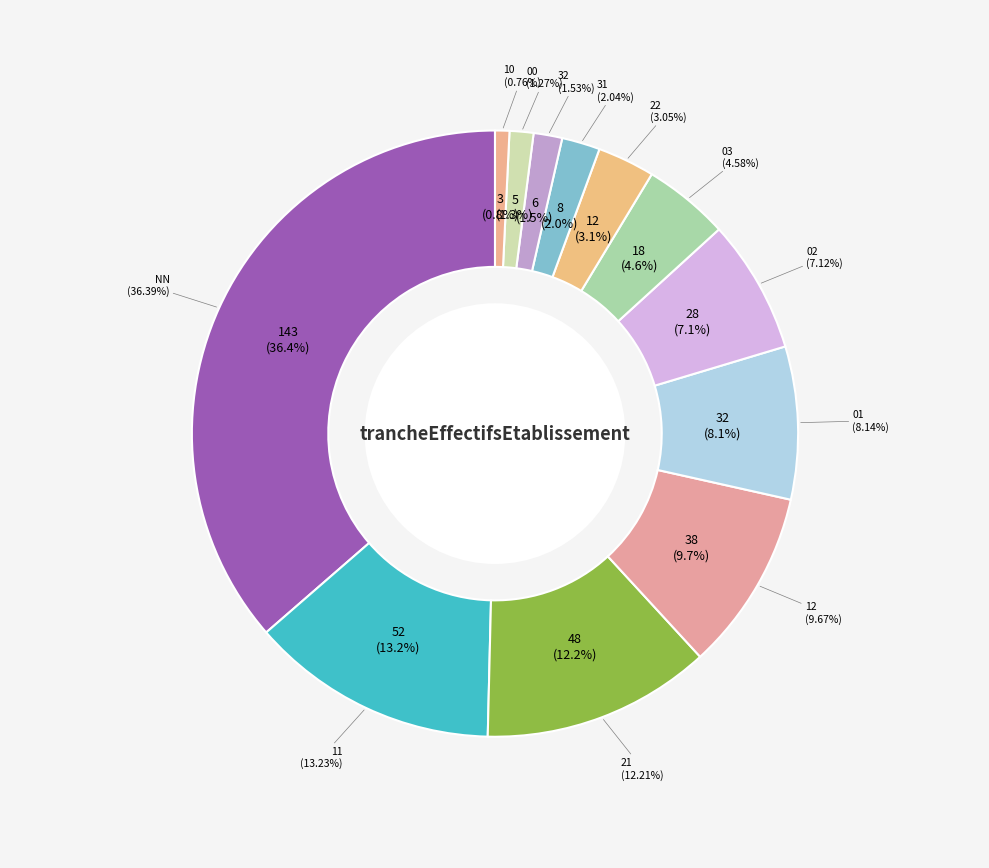

What is the change in value from NN to 31?

-135